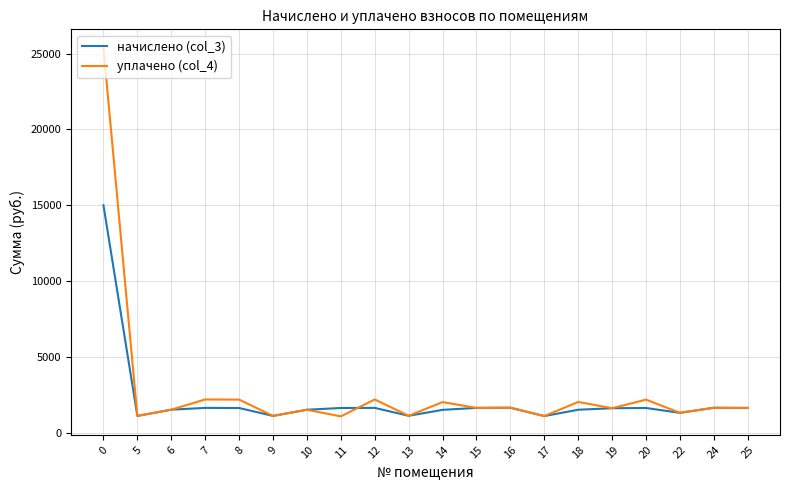

List the series in order of their peak value, lowest first.

начислено (col_3), уплачено (col_4)